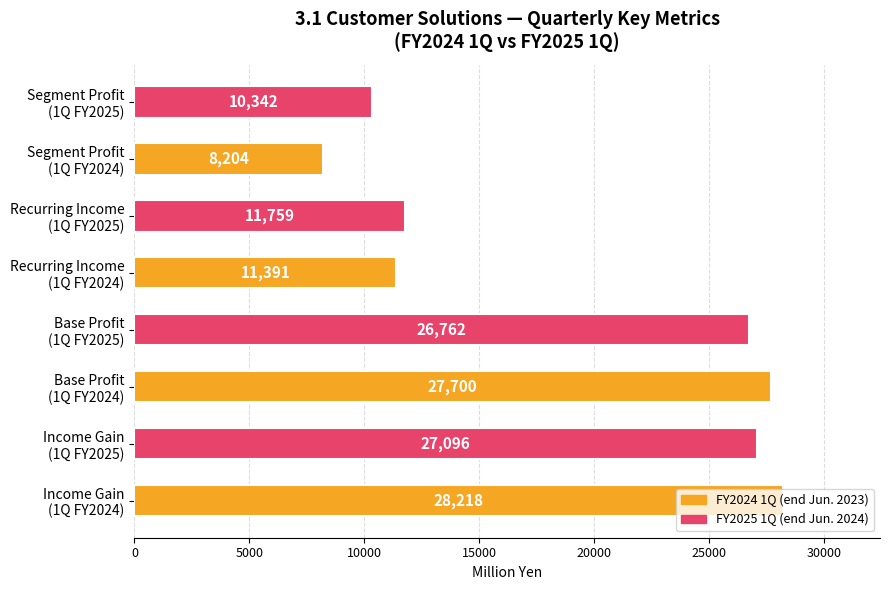

What is the difference between the maximum and minimum values?

20014